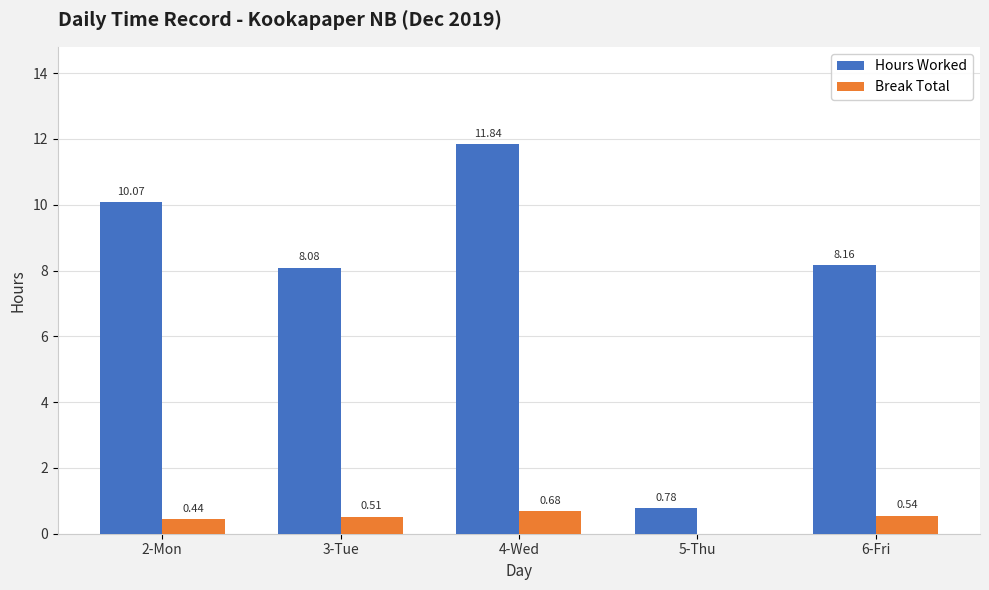

Which series changed the most between 2-Mon and 3-Tue?

Hours Worked